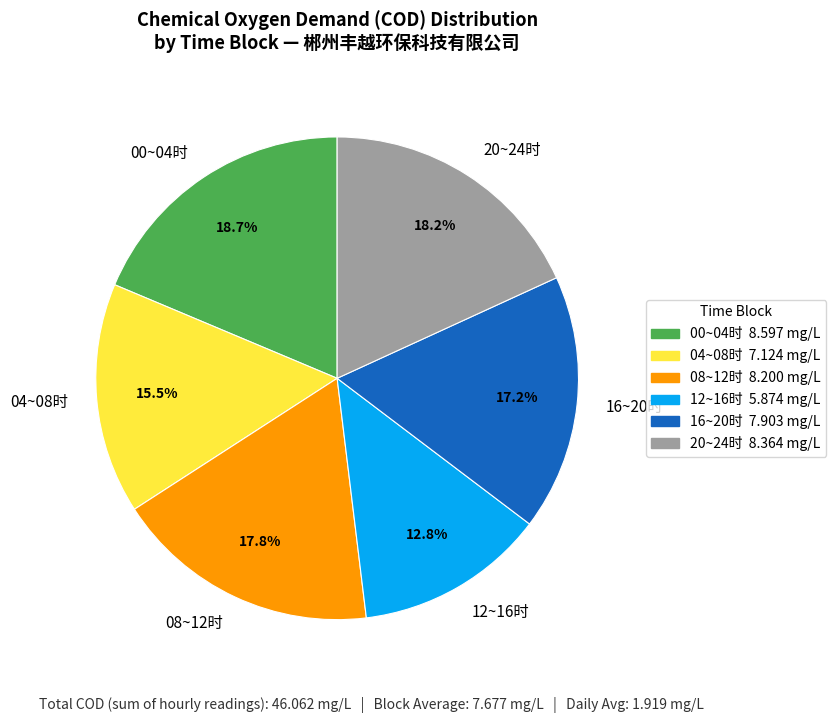

Is there any slice that represents more than half of the pie?

No